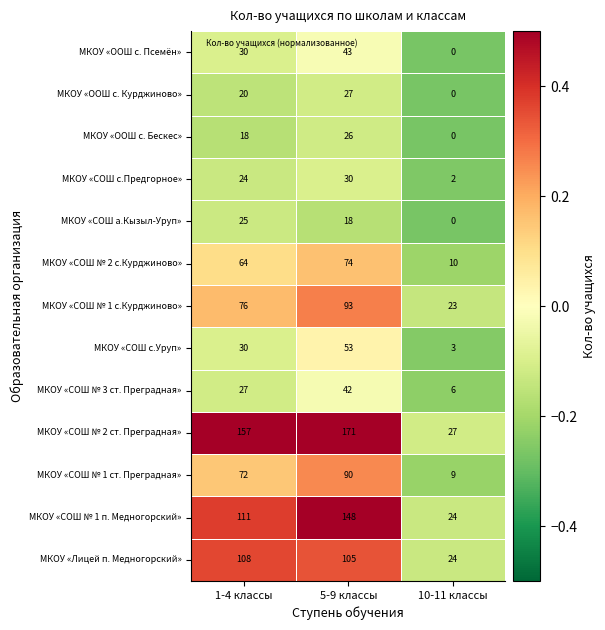

Which series changed the most between 1-4 классы and 10-11 классы?

МКОУ «СОШ № 2 ст. Преградная»